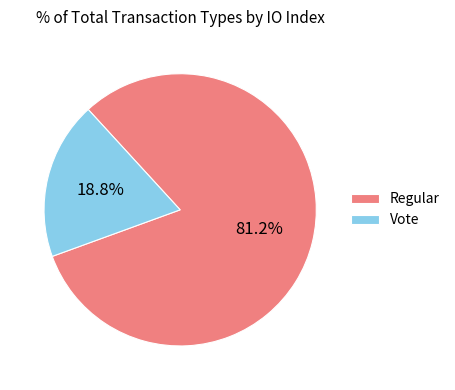

Between Regular and Vote, which is larger?

Regular